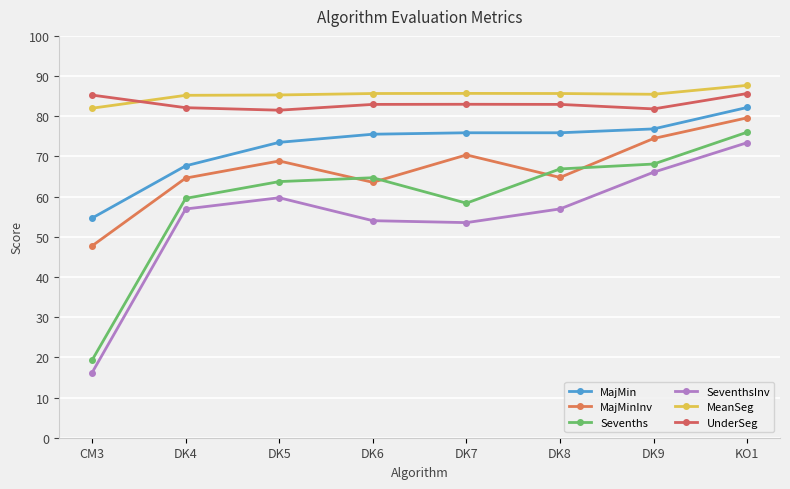

What are all the series names shown in the legend?

MajMin, MajMinInv, Sevenths, SeventhsInv, MeanSeg, UnderSeg